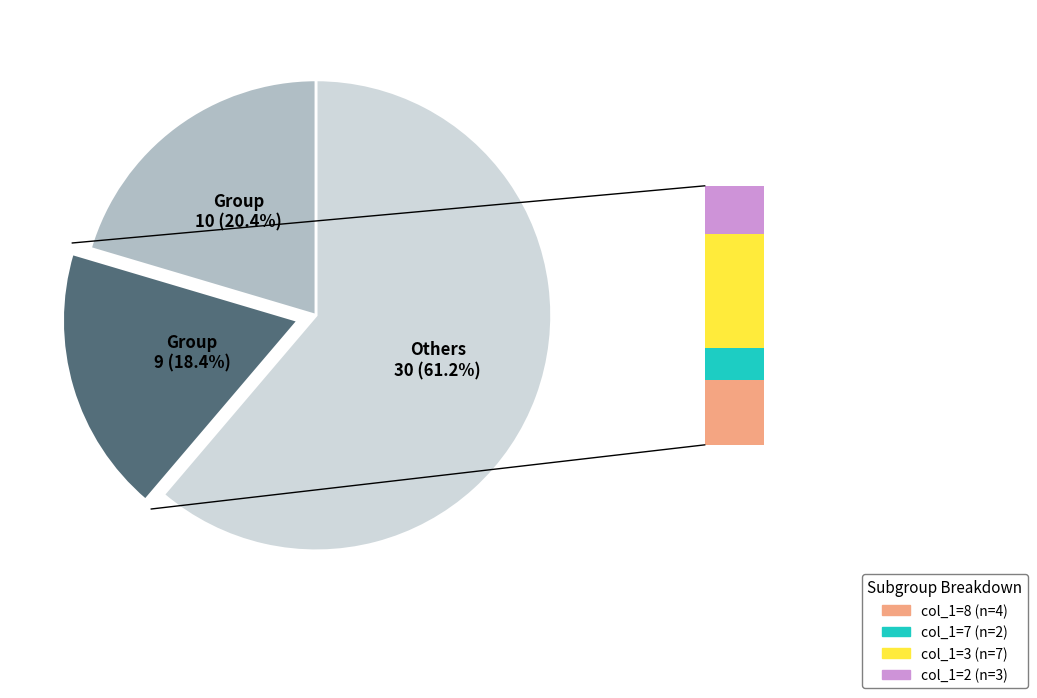

Does any single category account for the majority?

Yes